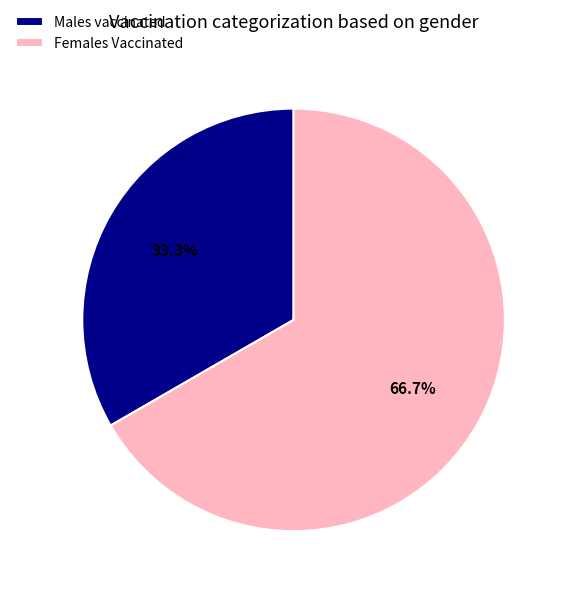

How many slices are in this pie chart?

2